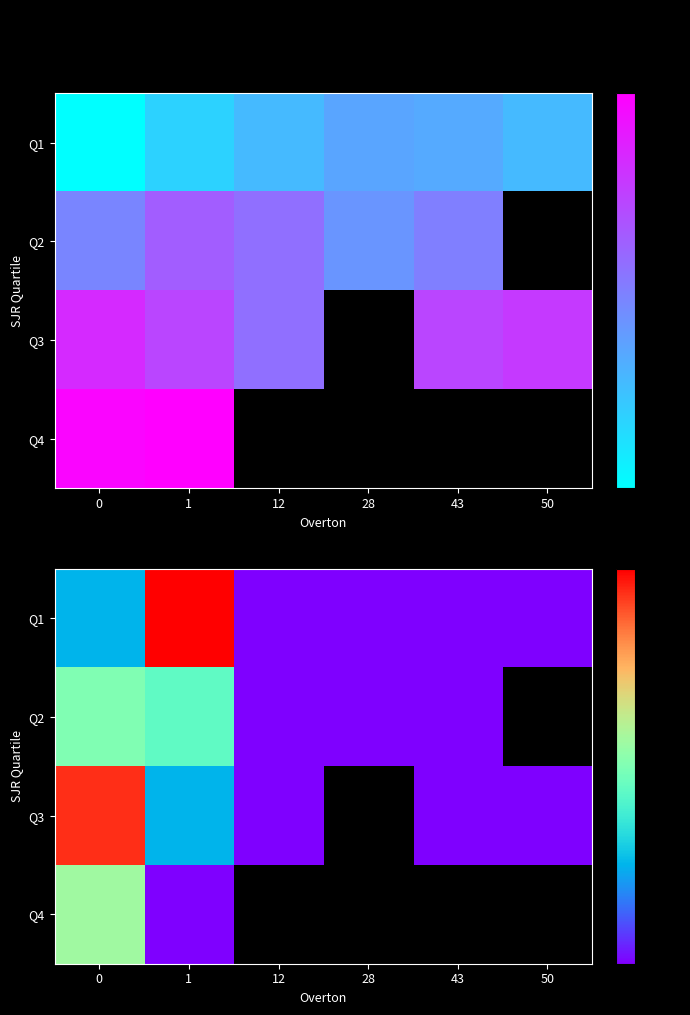

How many series are shown in this chart?

4